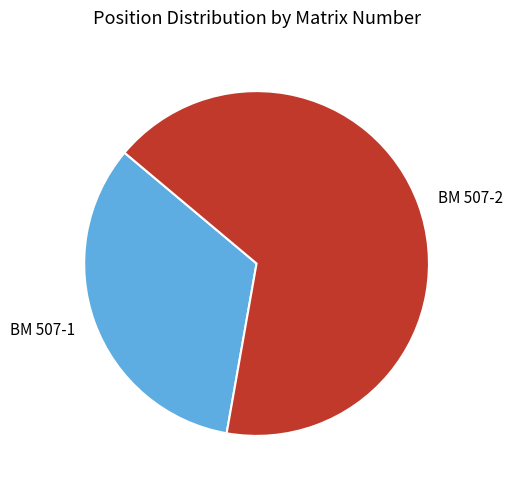

Is it true that BM 507-2 is 67% of the pie?

True